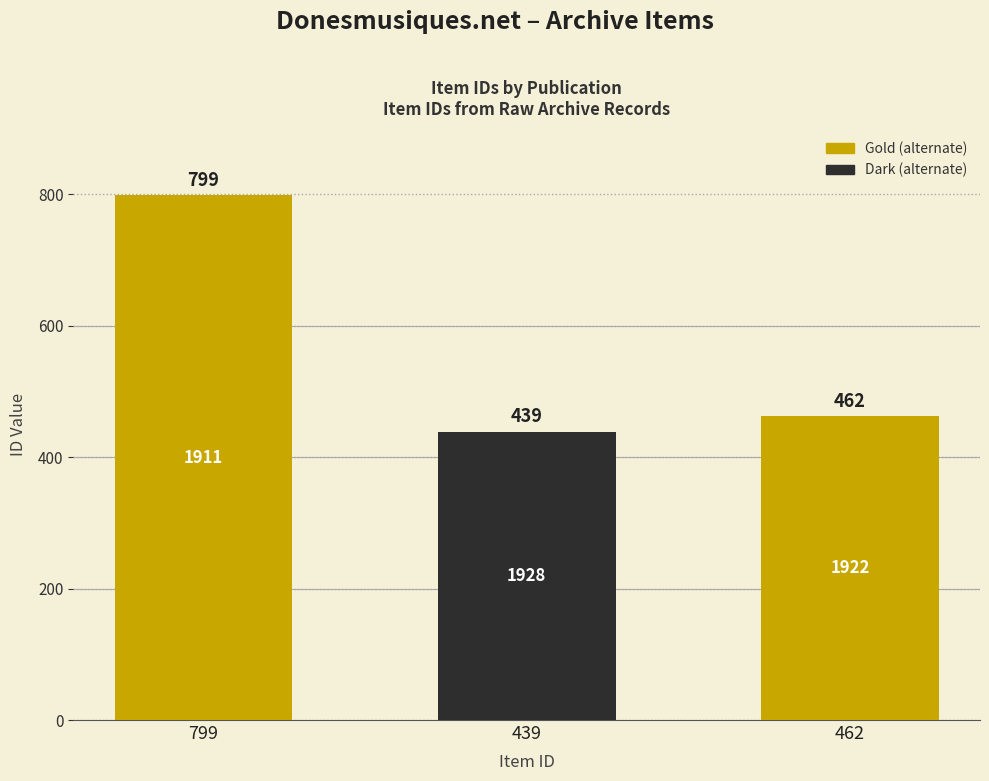

Where does the data first go above 462?

799